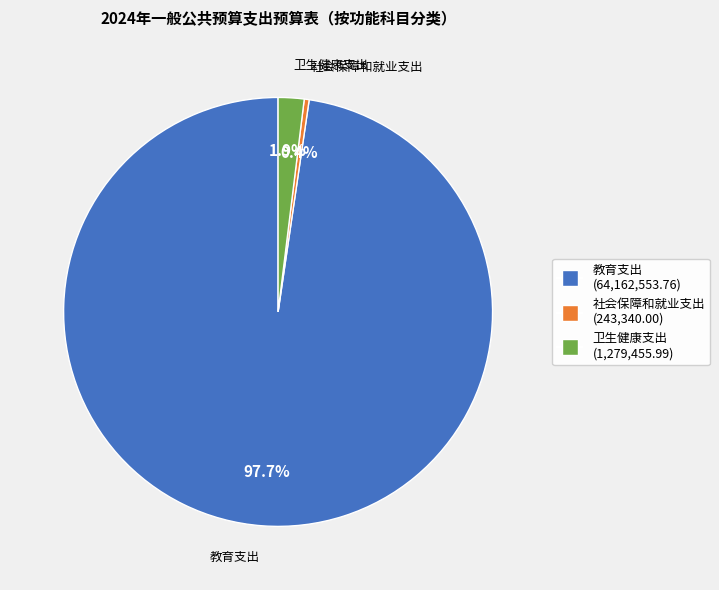

What is the majority slice?

教育支出